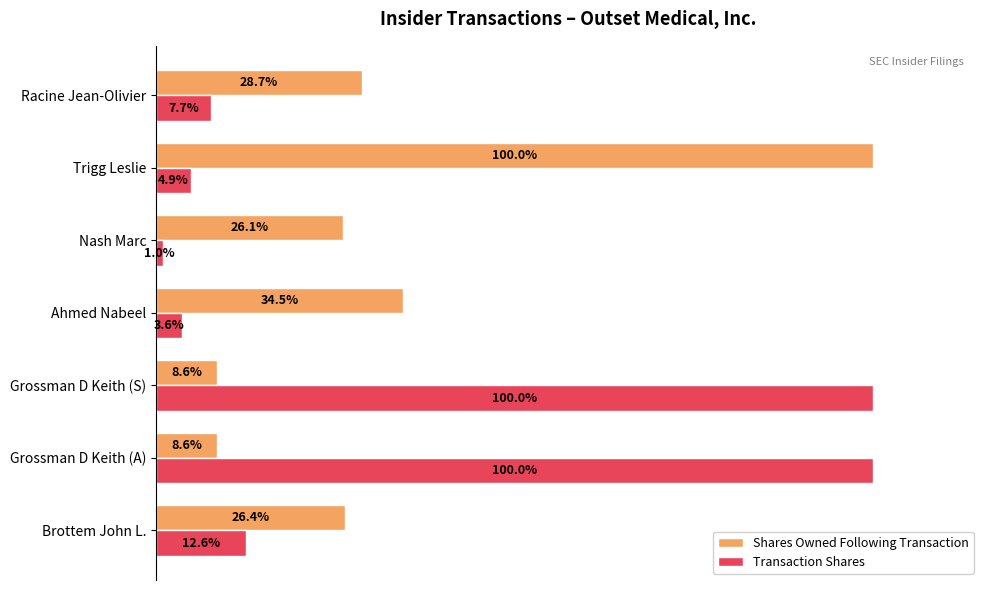

Which series has the largest range (max minus min)?

Transaction Shares